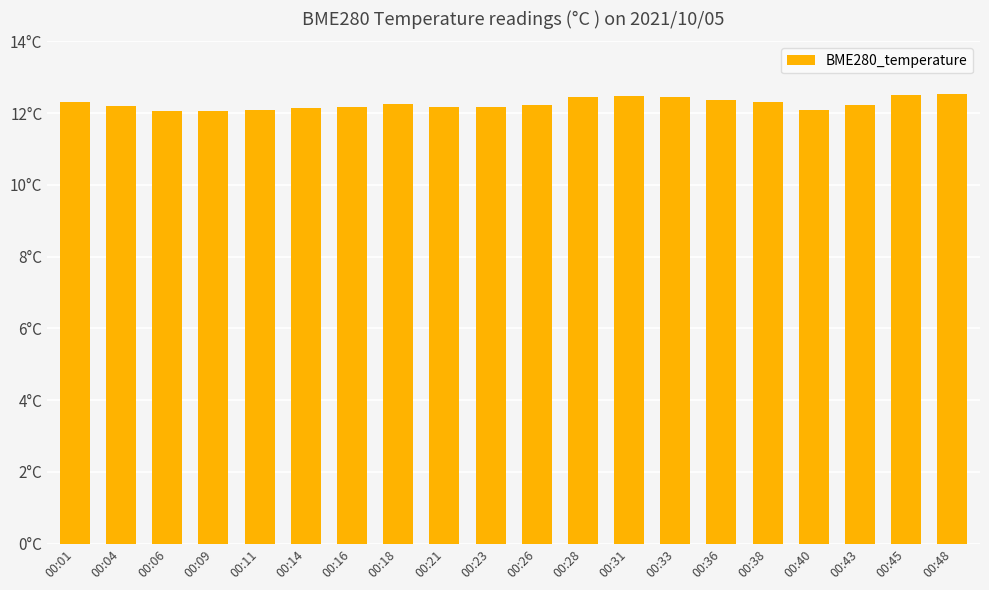

Rank the categories by value from highest to lowest.

00:48, 00:45, 00:31, 00:28, 00:33, 00:36, 00:01, 00:38, 00:18, 00:26, 00:43, 00:04, 00:21, 00:16, 00:23, 00:14, 00:40, 00:11, 00:06, 00:09